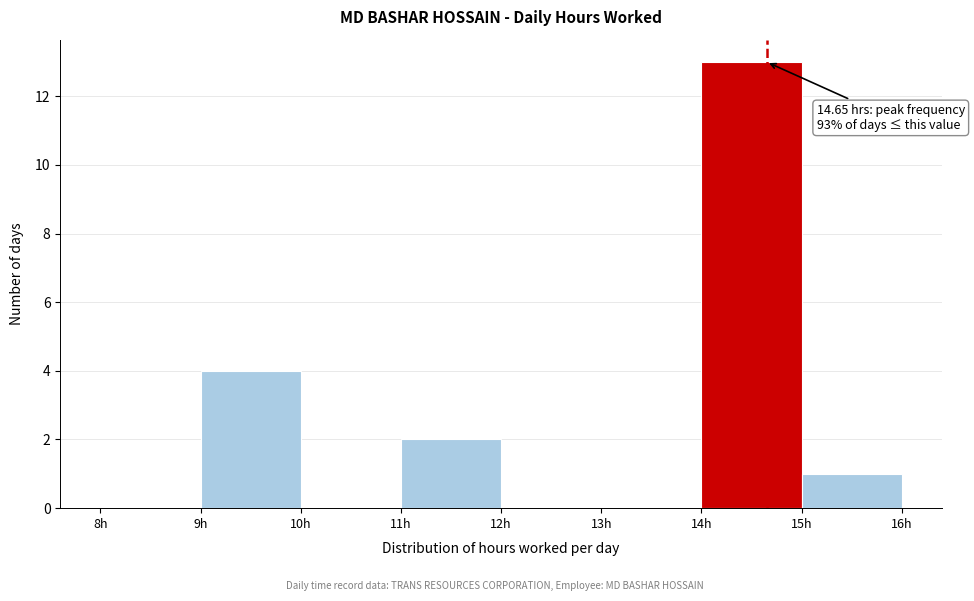

Over which range of the x-axis is the bar tallest?

14 to 15